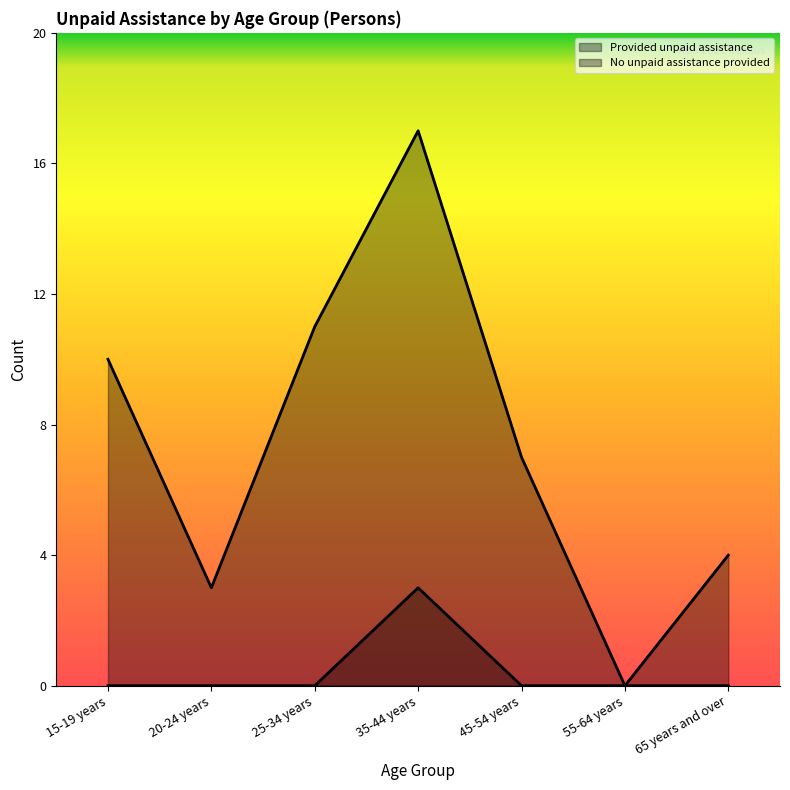

What is the difference between the maximum and minimum values in the Provided unpaid assistance series?

3